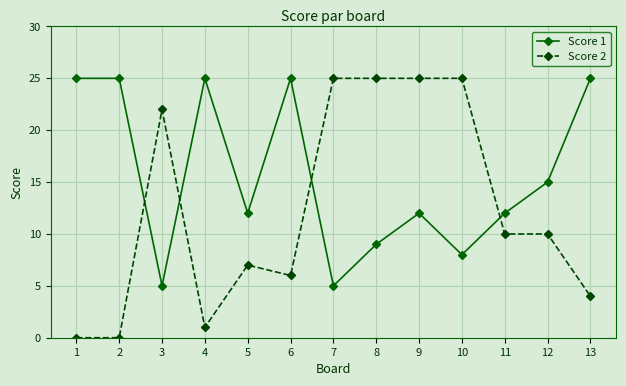

Rank the series at 3 from highest to lowest value.

Score 2, Score 1